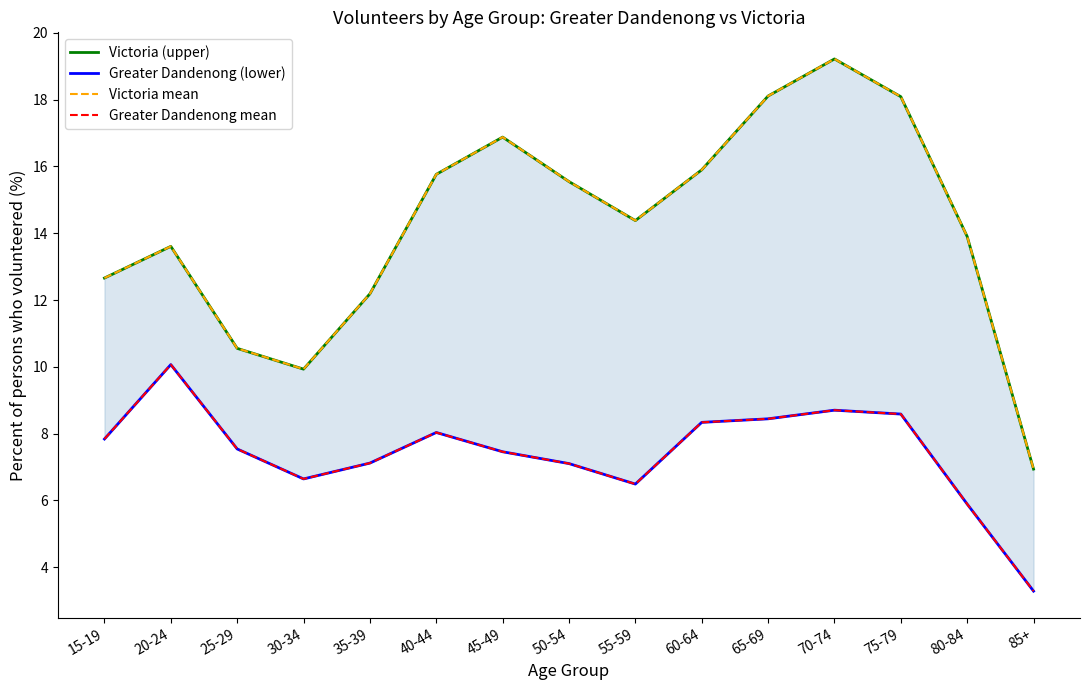

What is the difference between the second highest and minimum values in the Greater Dandenong (lower) series?

5.4